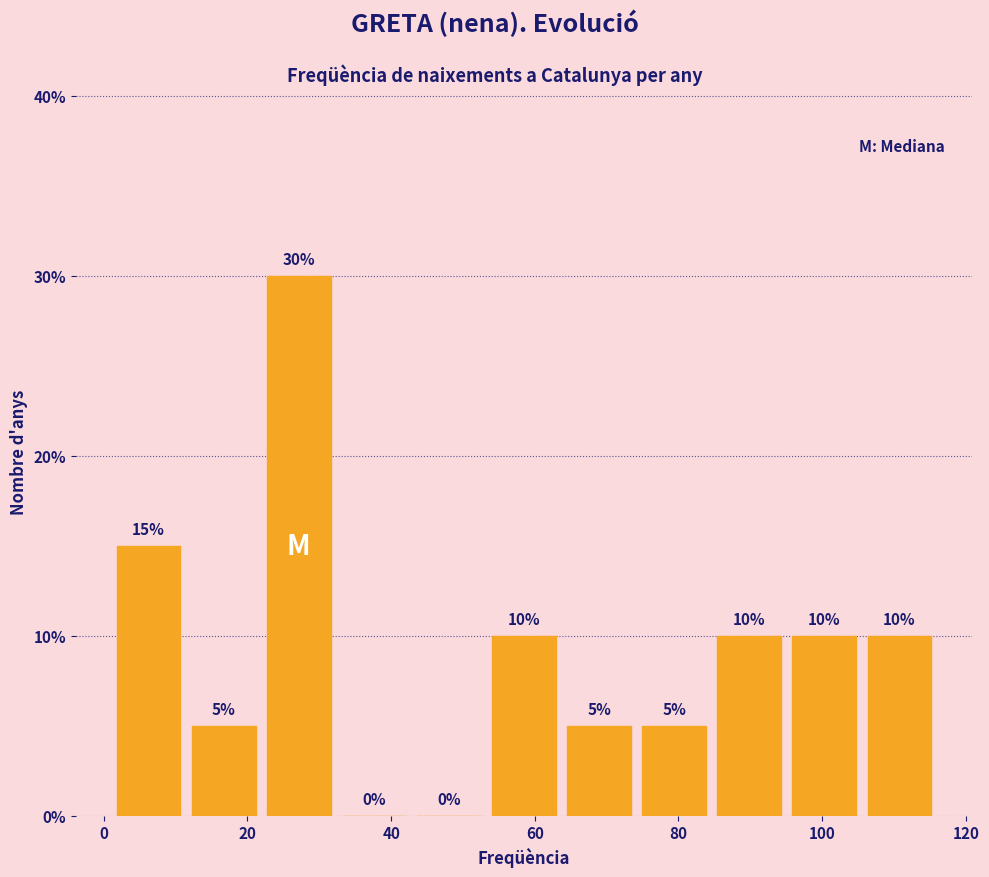

Reading left to right, list every bar in this chart as the range it spans on the x-axis followed by its height. The bar edges are not printed on the chart, so give them approximately, as read against the axis.

2 to 12: 15
12 to 22: 5
22 to 32: 30
32 to 42: 0
42 to 54: 0
54 to 64: 10
64 to 74: 5
74 to 84: 5
84 to 96: 10
96 to 106: 10
106 to 116: 10